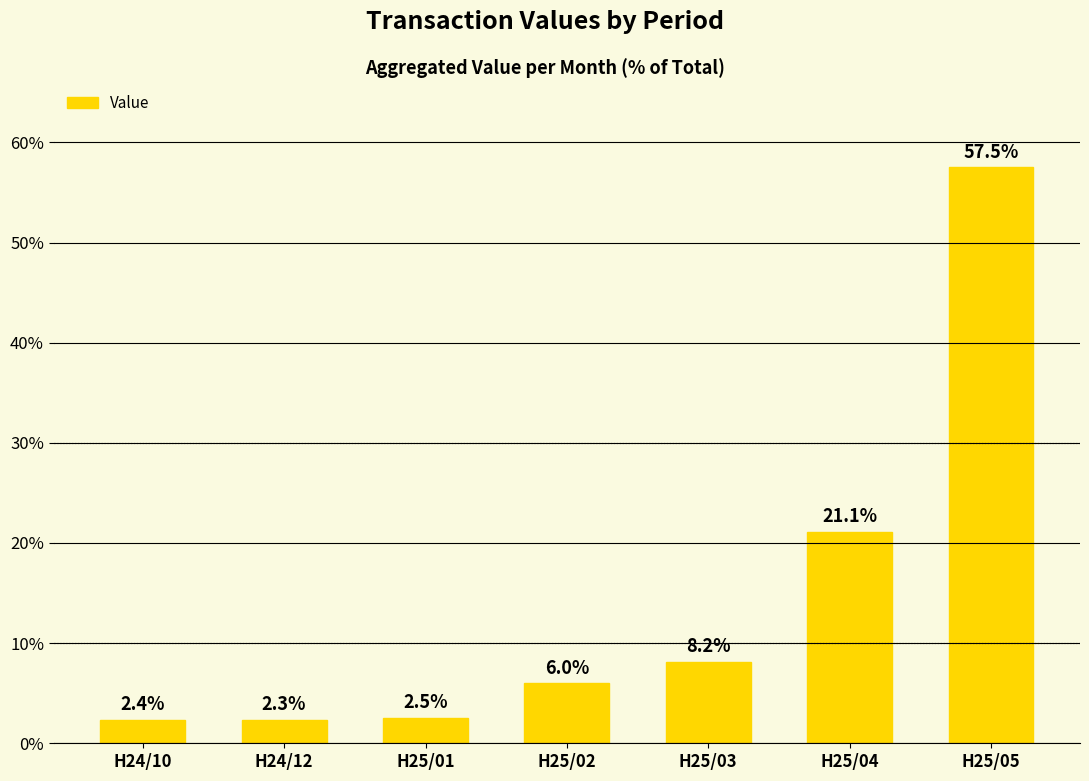

What position from the right is H25/03?

3